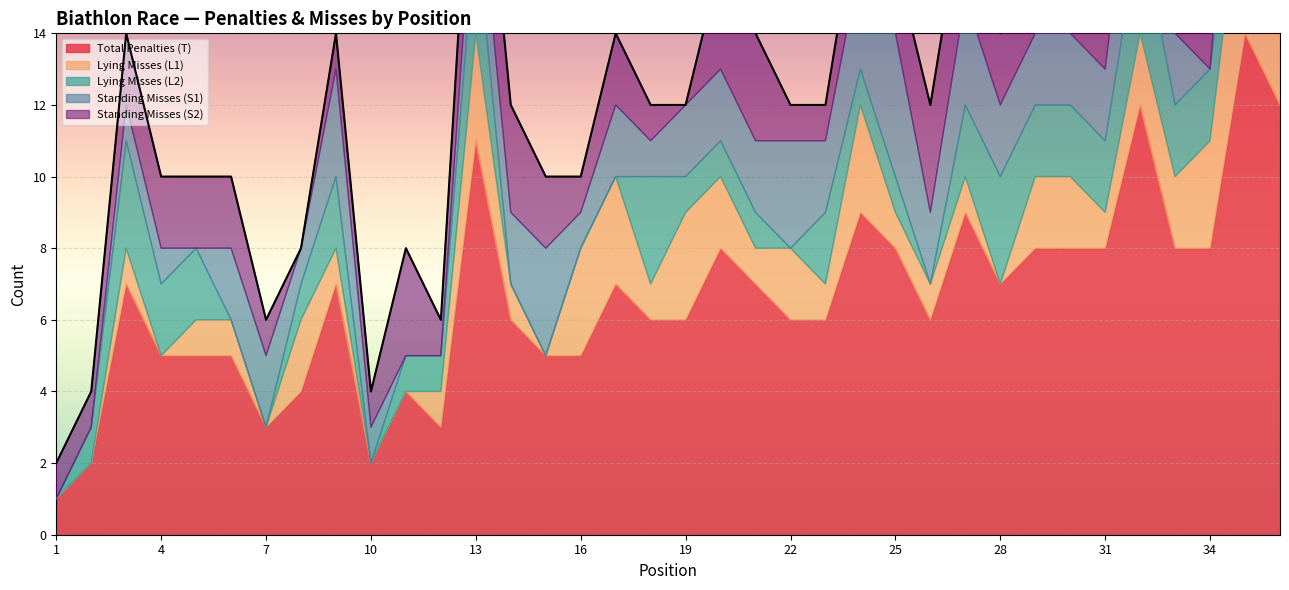

At which label is Standing Misses (S2) closest to 1?

1